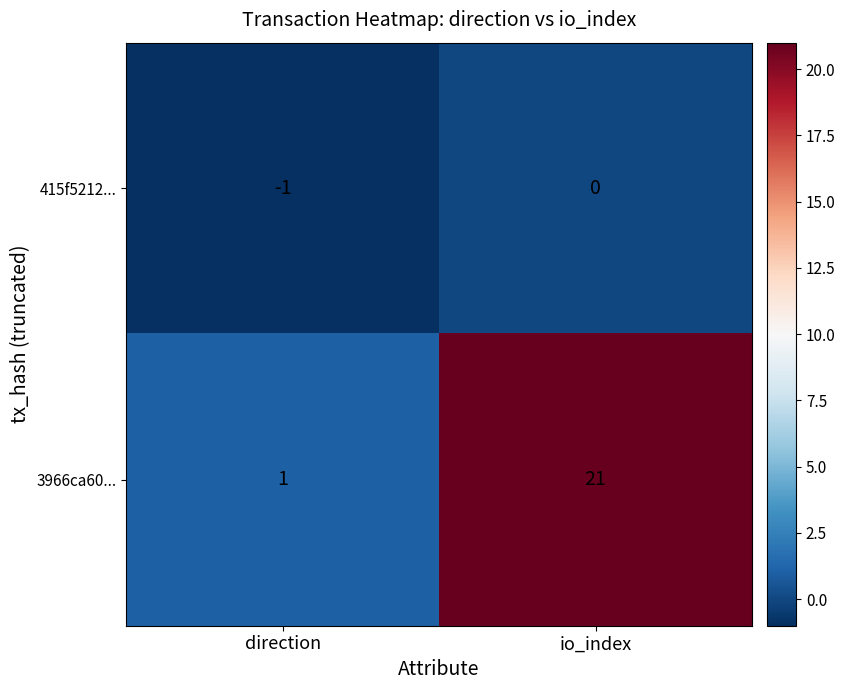

What is the maximum value shown in the chart?

21